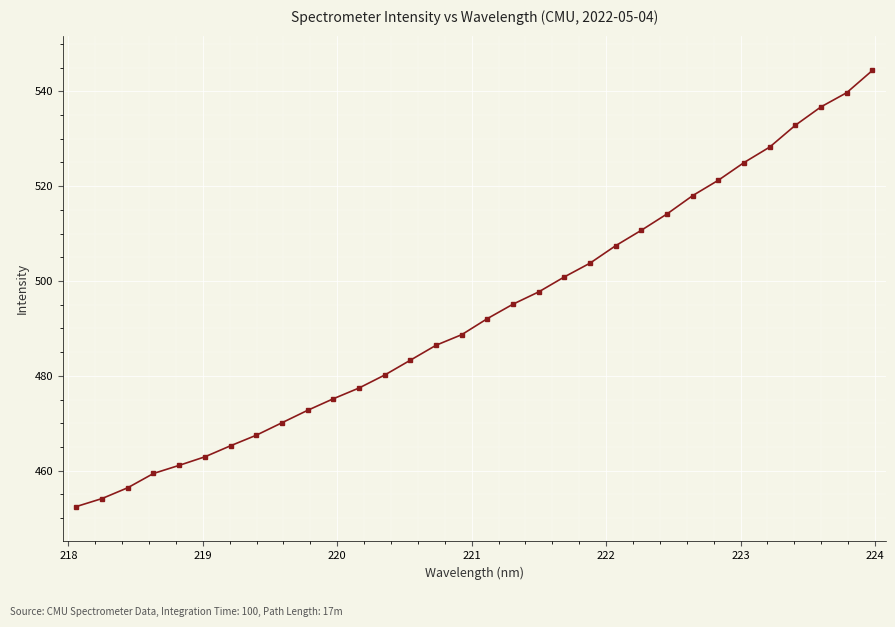

Does the chart display data point markers on the line(s)?

Yes